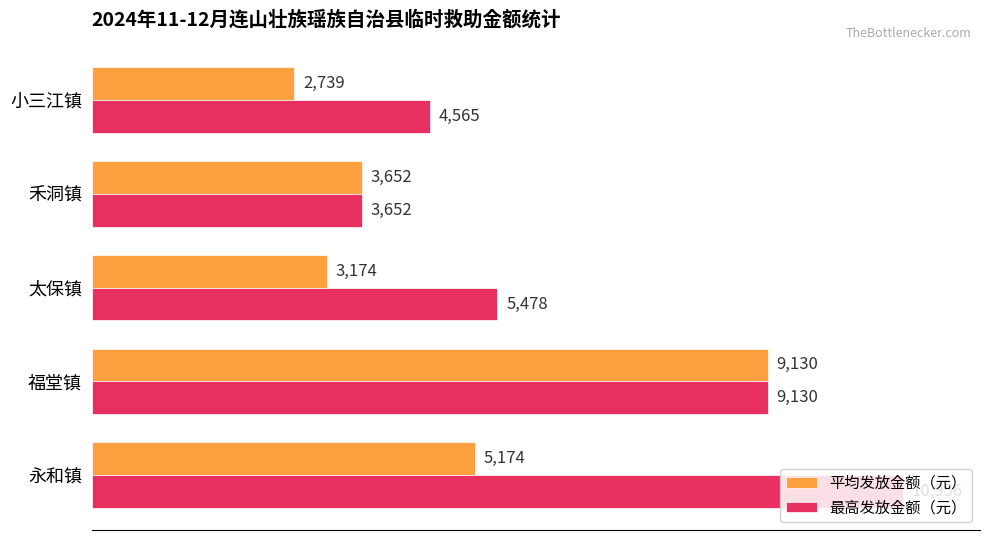

What is the average value of the 最高发放金额（元） series?

6756